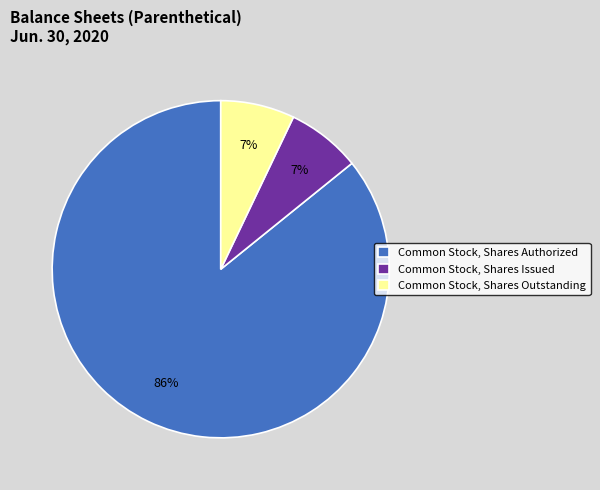

To the nearest percent, what percentage of the pie is Common Stock, Shares Issued?

7%